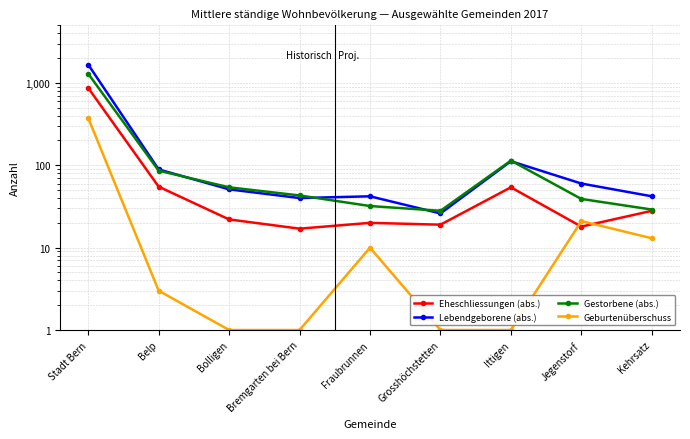

Does the chart have visible grid lines?

Yes